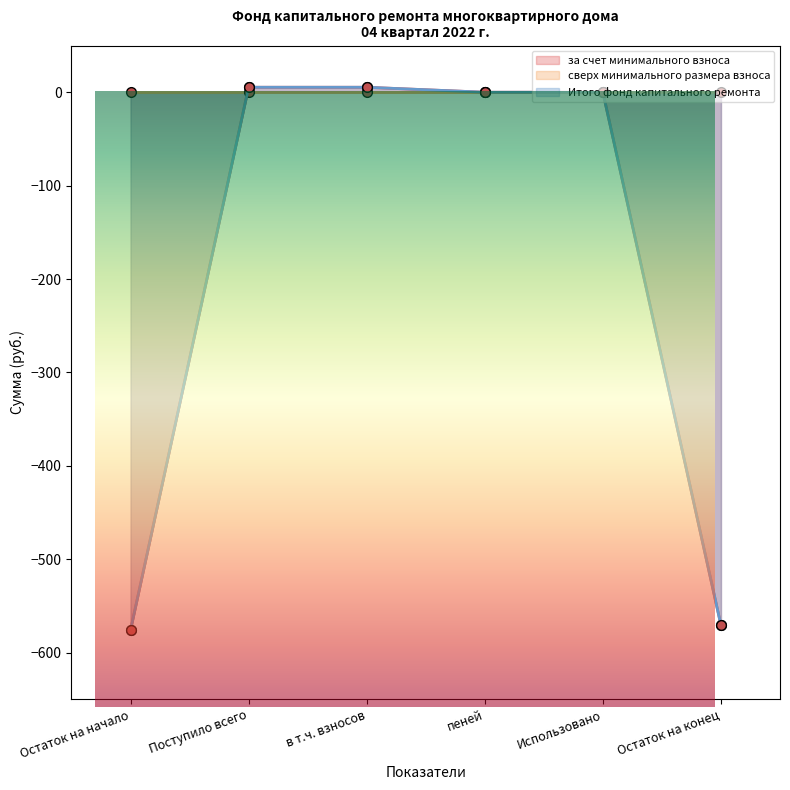

Reading left to right, extract all data points from this chart.

за счет минимального взноса: Остаток на начало=-576.0	Поступило всего=5.3	в т.ч. взносов=5.3	пеней=0.0	Использовано=0.0	Остаток на конец=-570.7
Итого фонд капитального ремонта: Остаток на начало=-576.0	Поступило всего=5.3	в т.ч. взносов=5.3	пеней=0.0	Использовано=0.0	Остаток на конец=-570.7